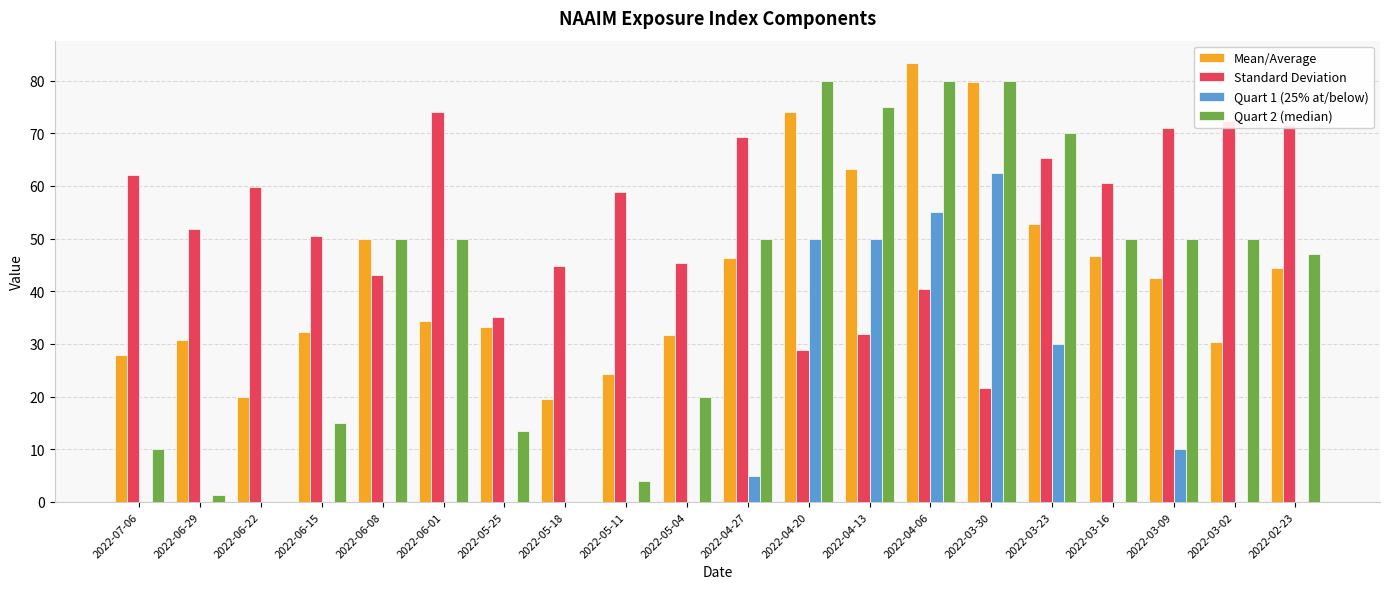

True or false: Standard Deviation has a value of 69.2 at 2022-04-27.

True